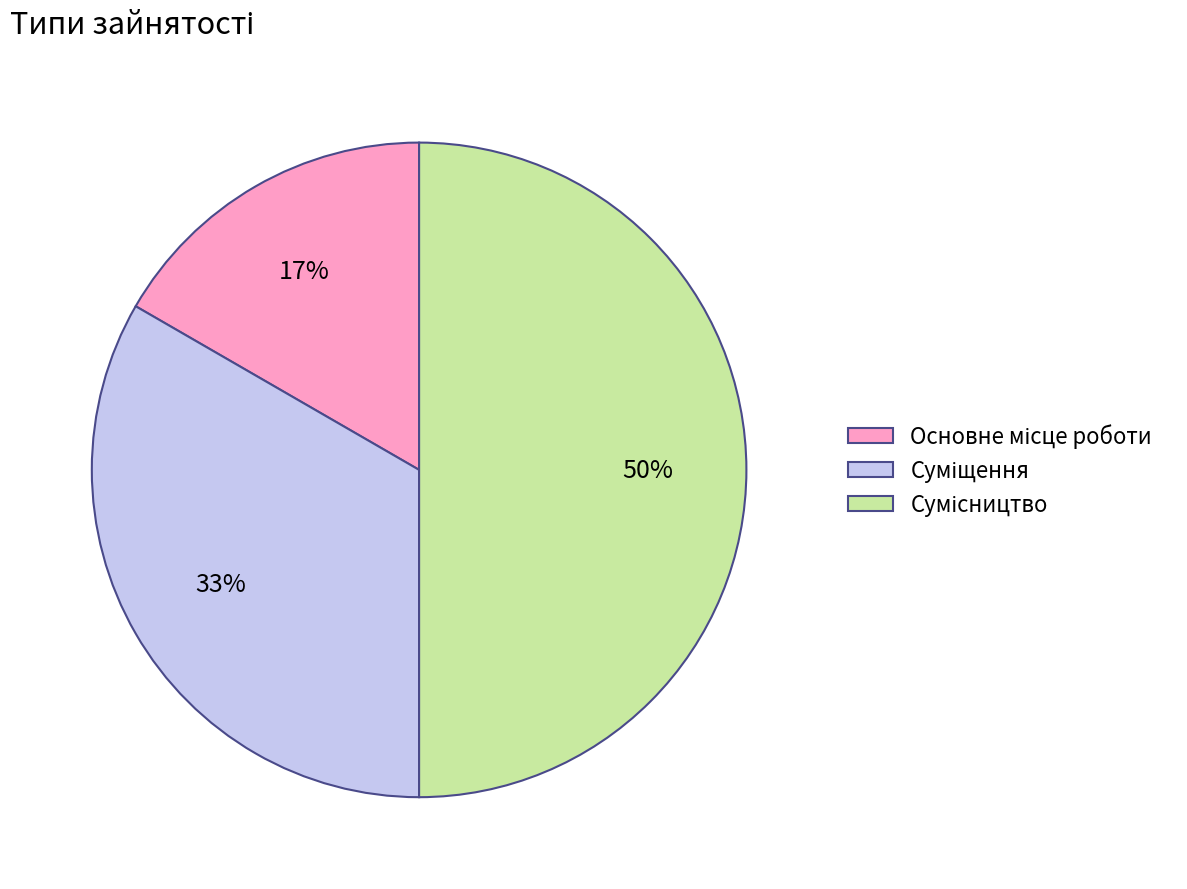

To the nearest percent, what is the difference between the largest and smallest slice percentages?

33%